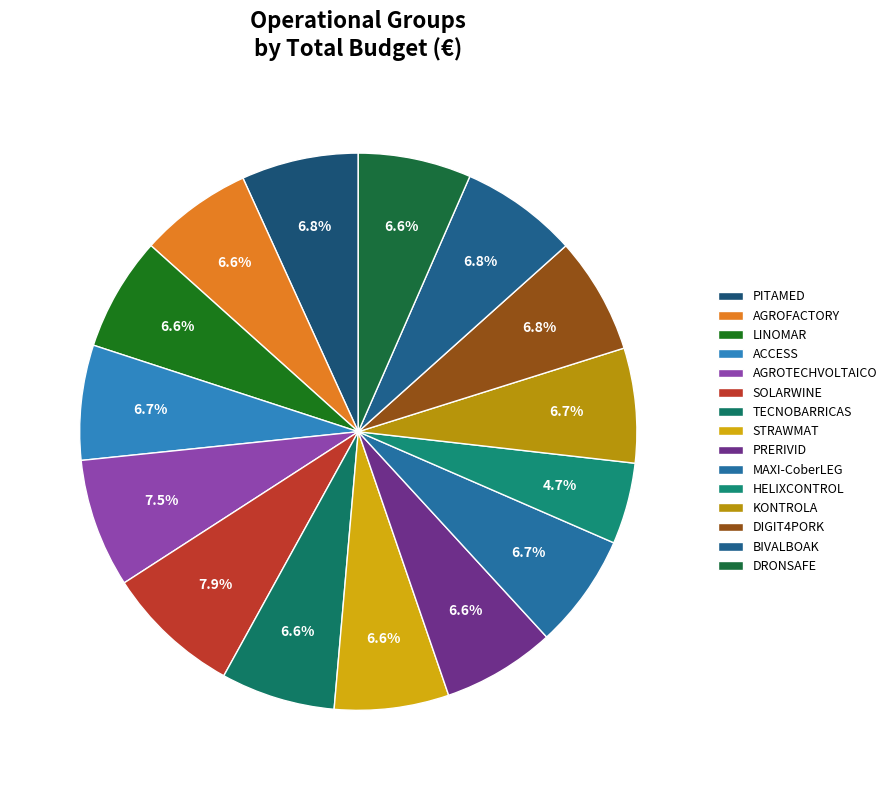

How many segments does this pie chart have?

15